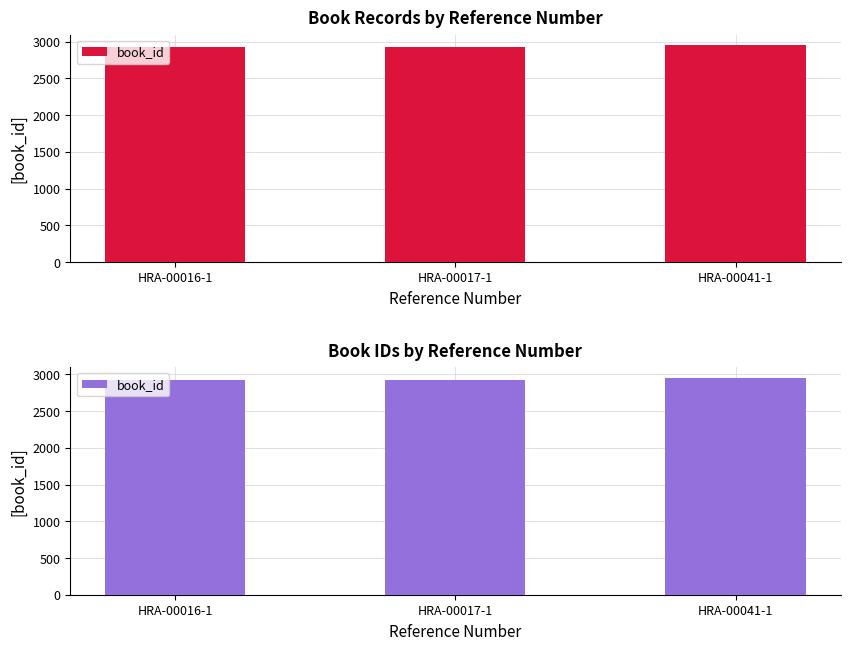

At which category does the chart reach its peak across all series?

HRA-00041-1